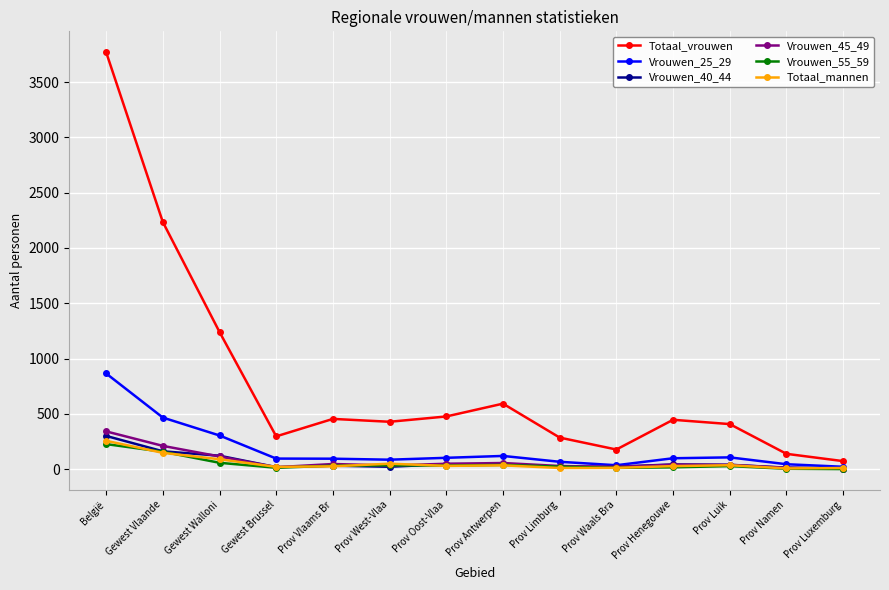

The Totaal_vrouwen series shows 1211 at België. True or false?

False